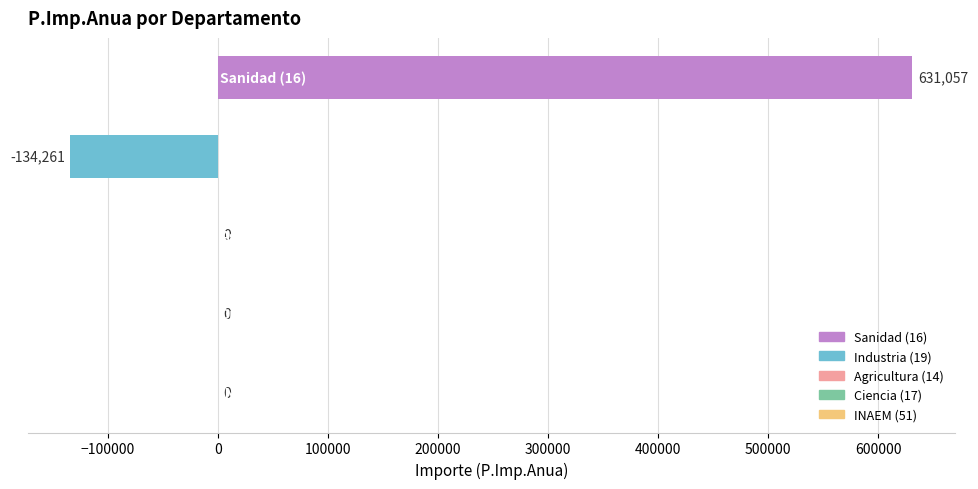

What is the greatest value displayed?

631056.6